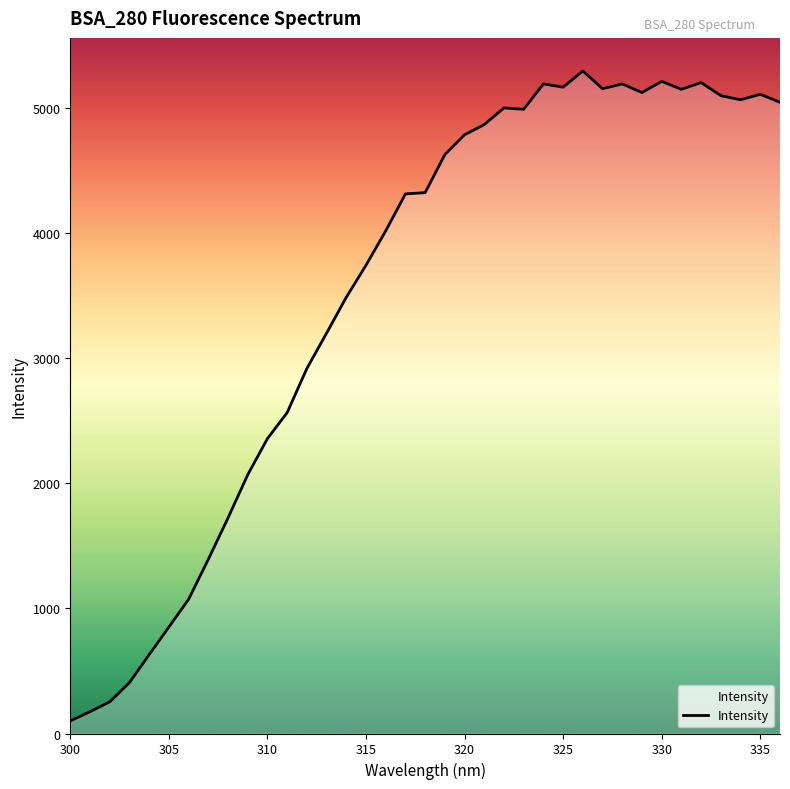

Is this an area chart (filled region under the line)?

No